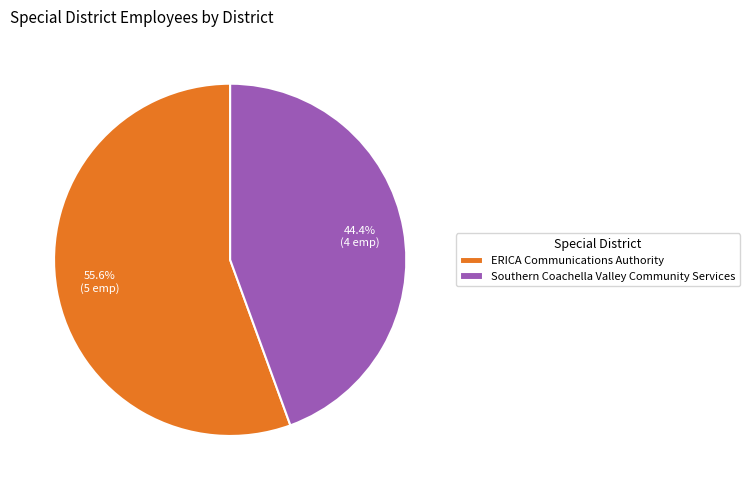

To the nearest percent, what is the average slice percentage?

50%